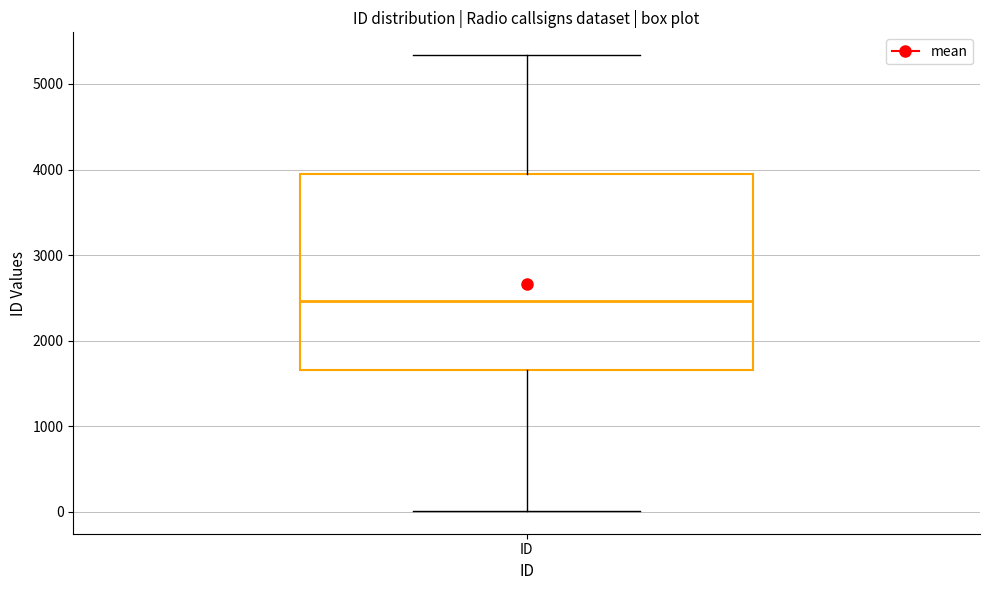

Transcribe this box plot: give where the median line is, the range the box spans, and where the two whiskers end, as read against the y-axis. The values are not printed on the chart, so give them approximately, as read against the axis.

median 2500, box 1700 to 3900, whiskers 0 to 5300